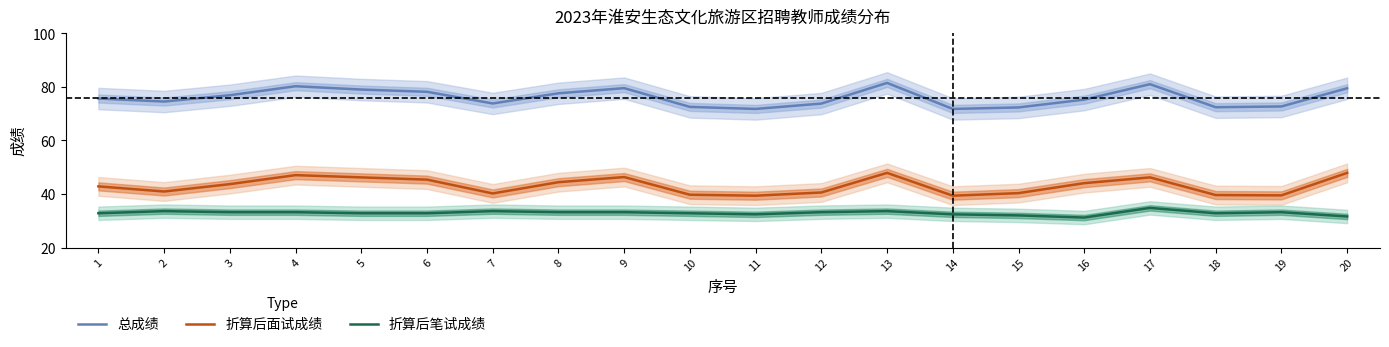

How many categories are shown in the chart?

20